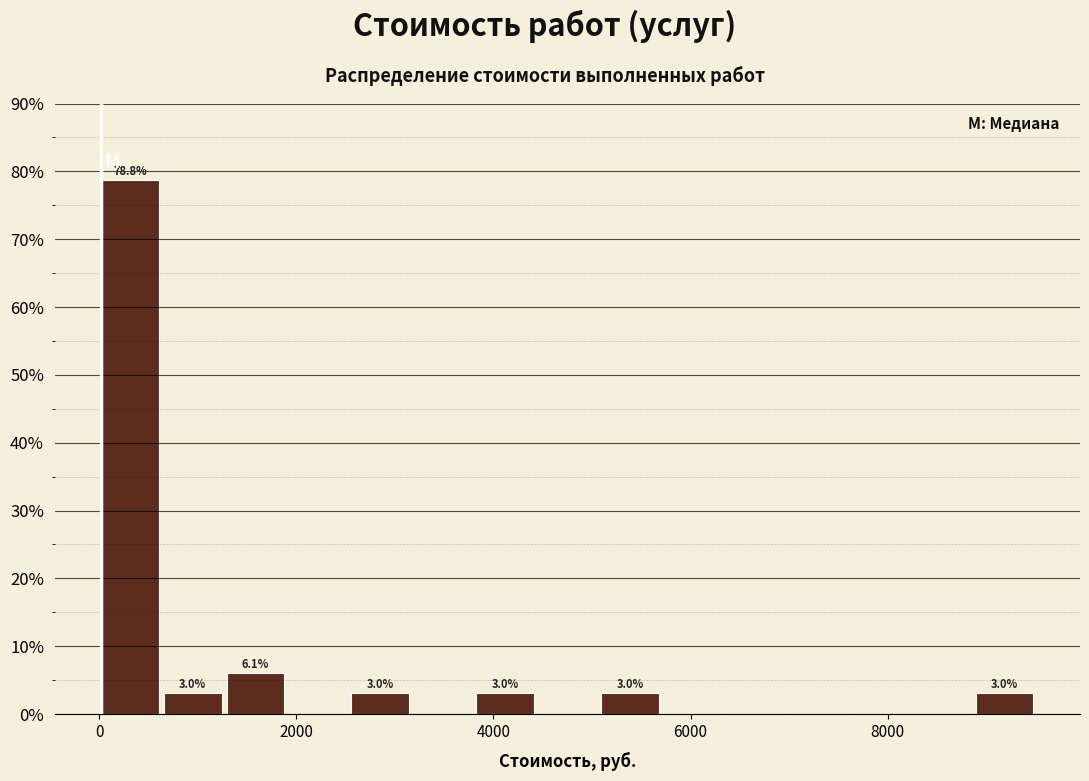

Read against the x-axis, roughly where is the centre of the tallest bar?

400